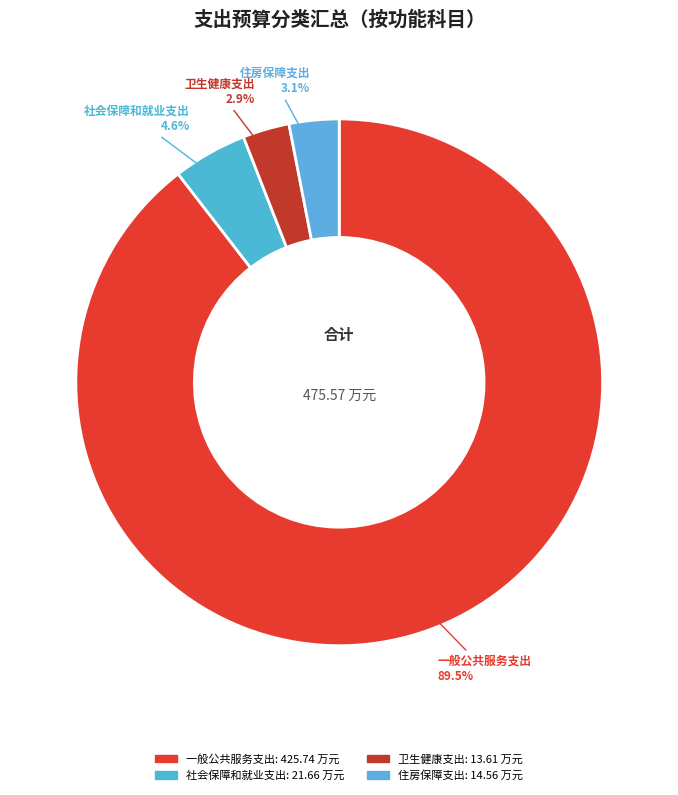

How many slices are in this pie chart?

4